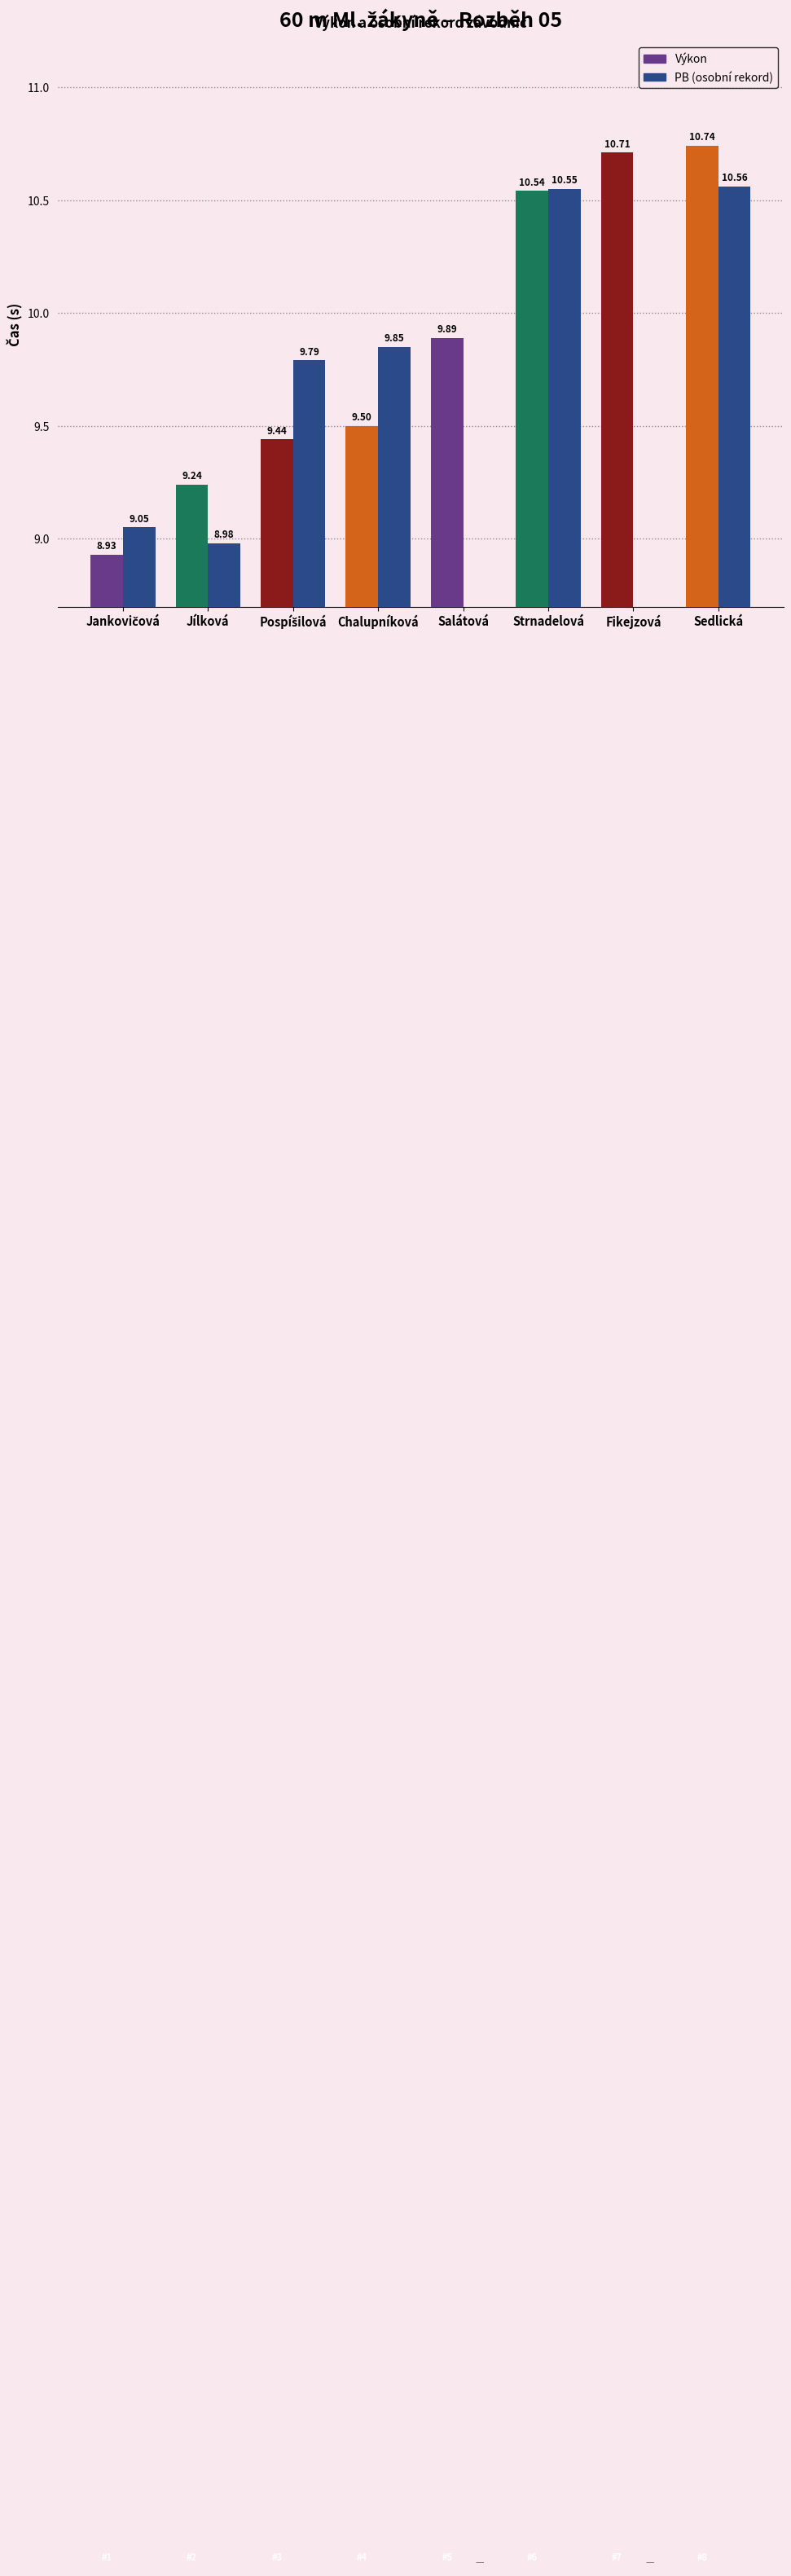

At which label does Výkon first exceed 9?

Jílková